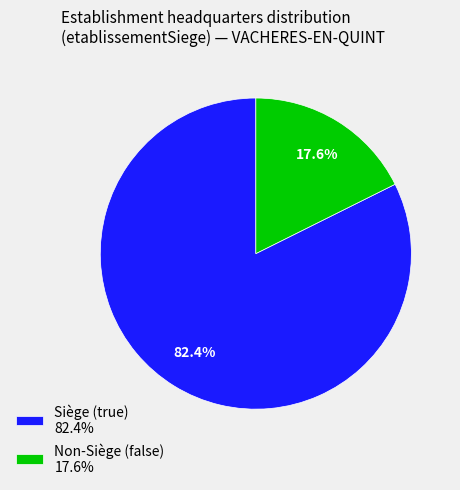

Is there any slice that represents more than half of the pie?

Yes